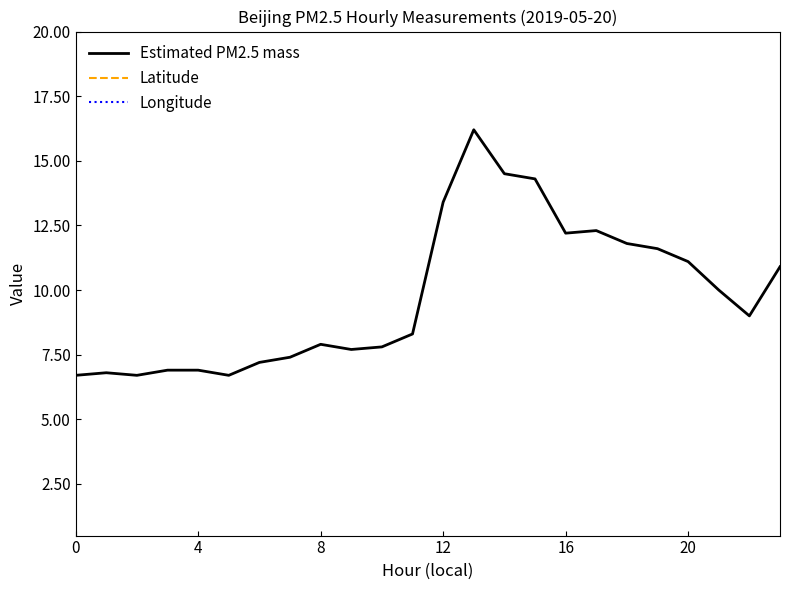

What is the label of the 9th point from the right?

15